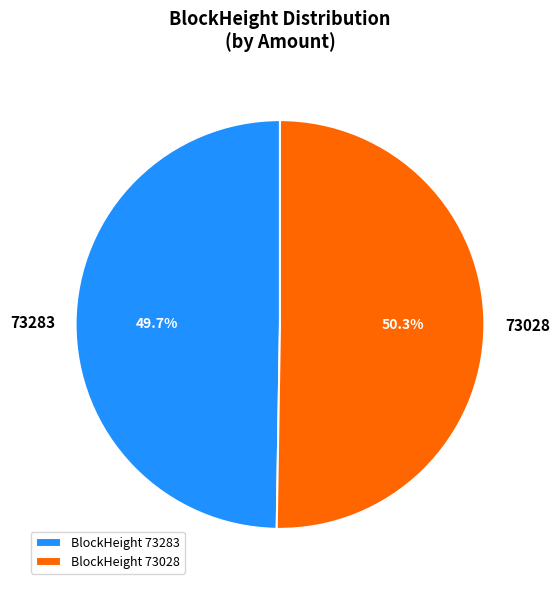

To the nearest percent, what is the difference between the largest and smallest slice percentages?

1%